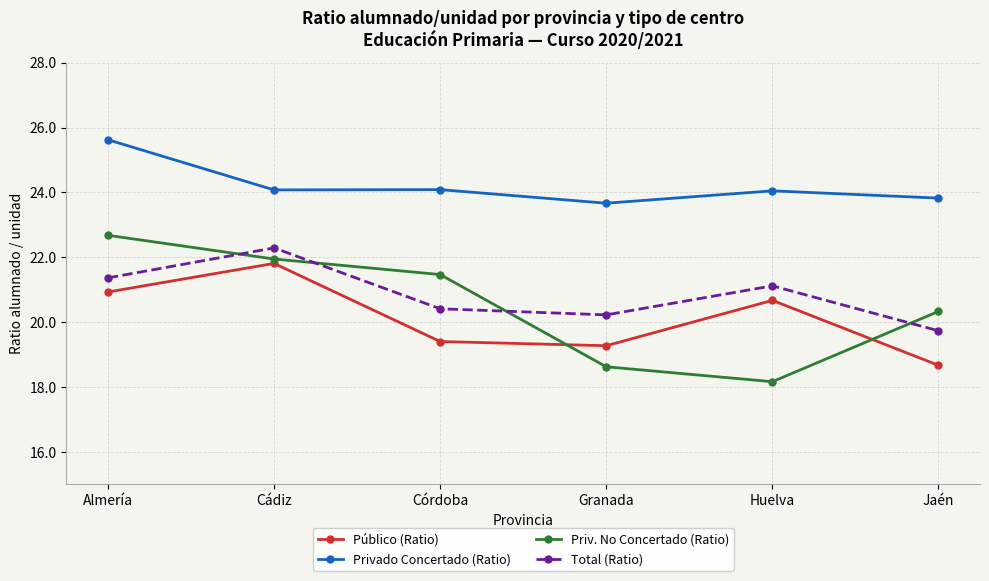

How many data points in Público (Ratio) are above 20?

3